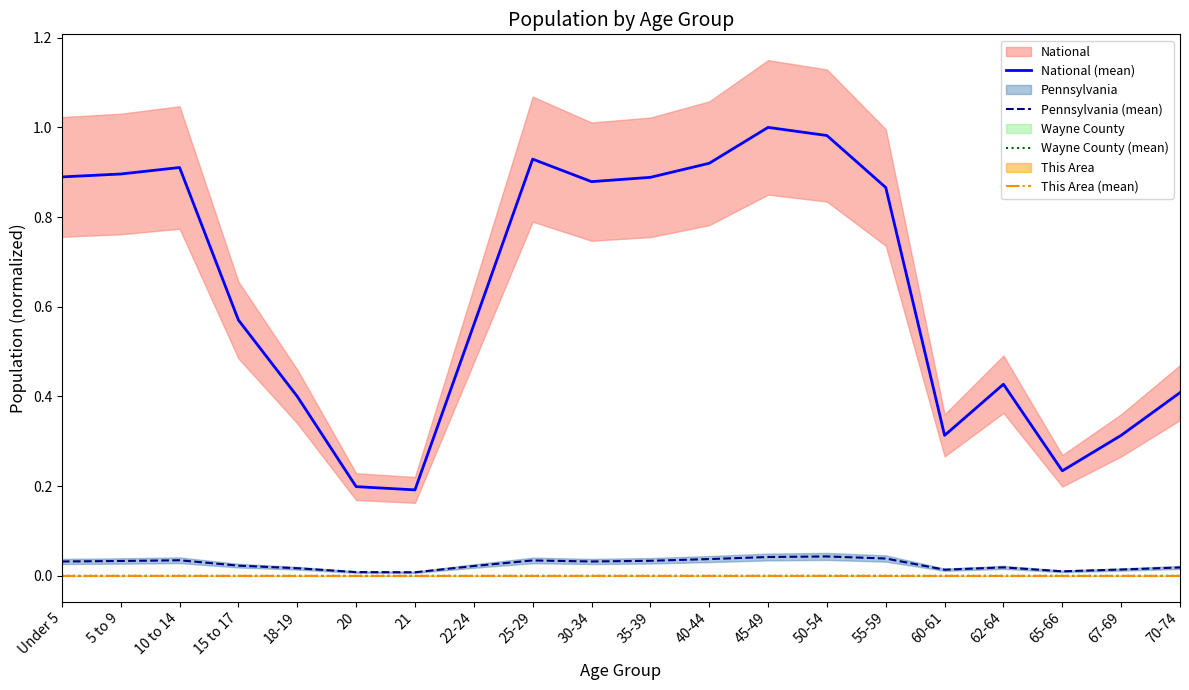

Where is the first local minimum for Pennsylvania (mean)?

21